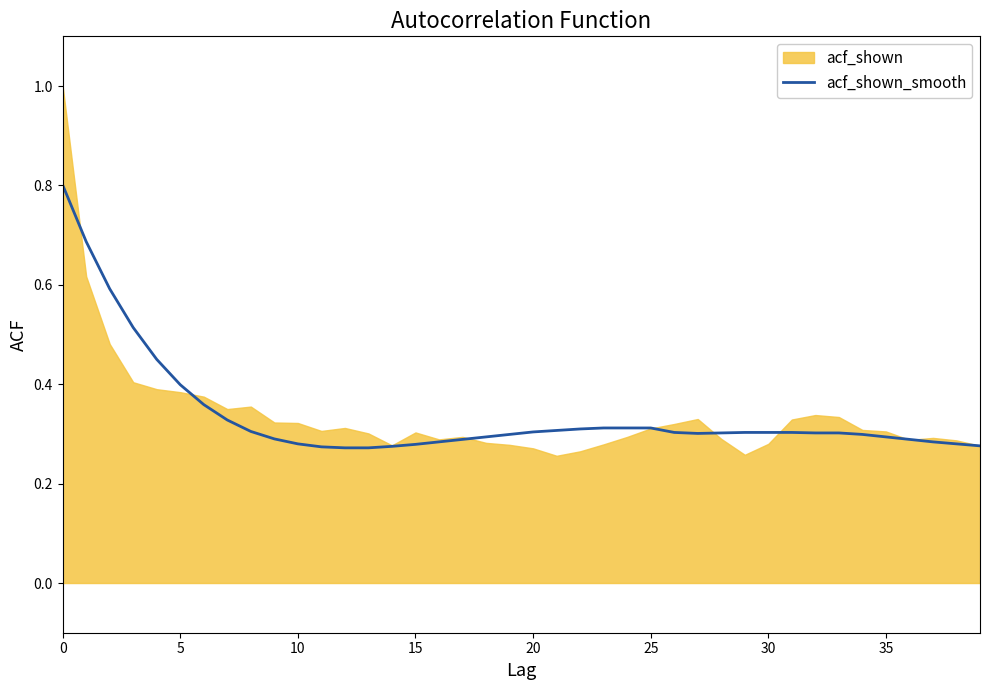

True or false: acf_shown_smooth has a value of 0.3 at 20.

True